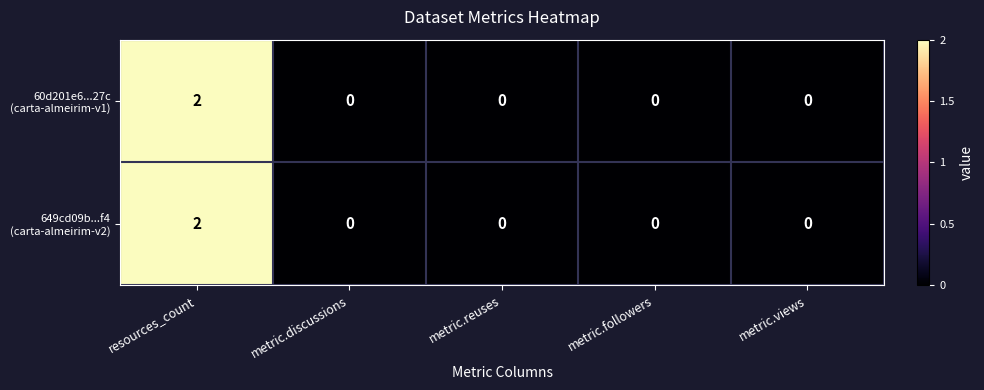

At which category is the sum across all series the highest?

resources_count